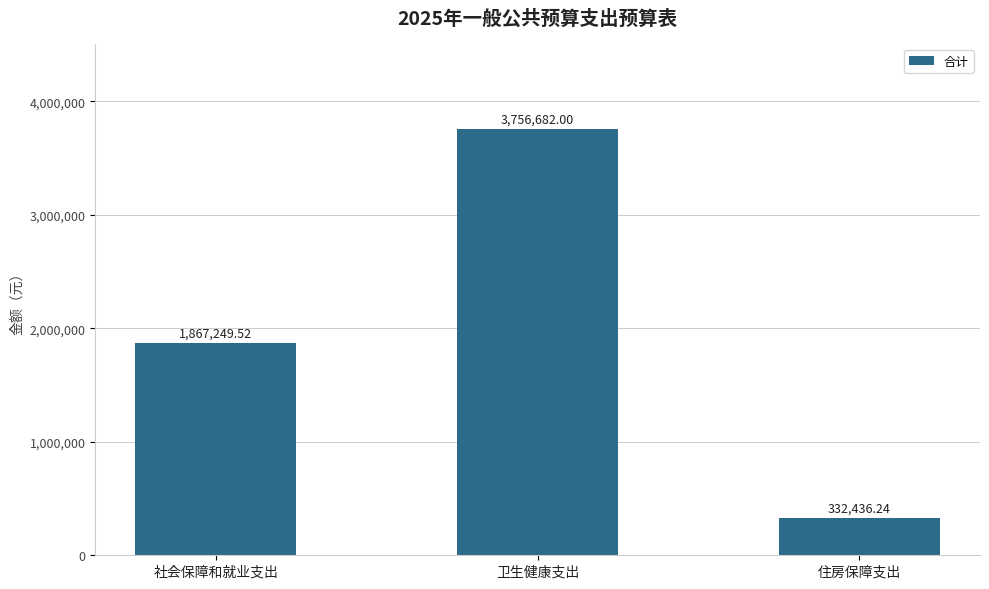

Between 住房保障支出 and 卫生健康支出, which is larger?

卫生健康支出